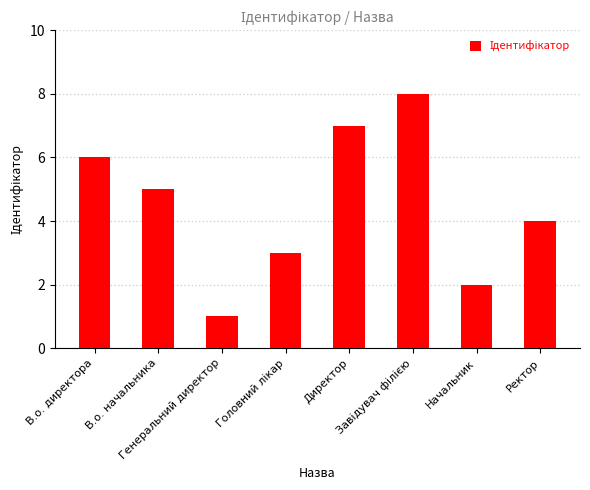

What value does the data have at Директор?

7